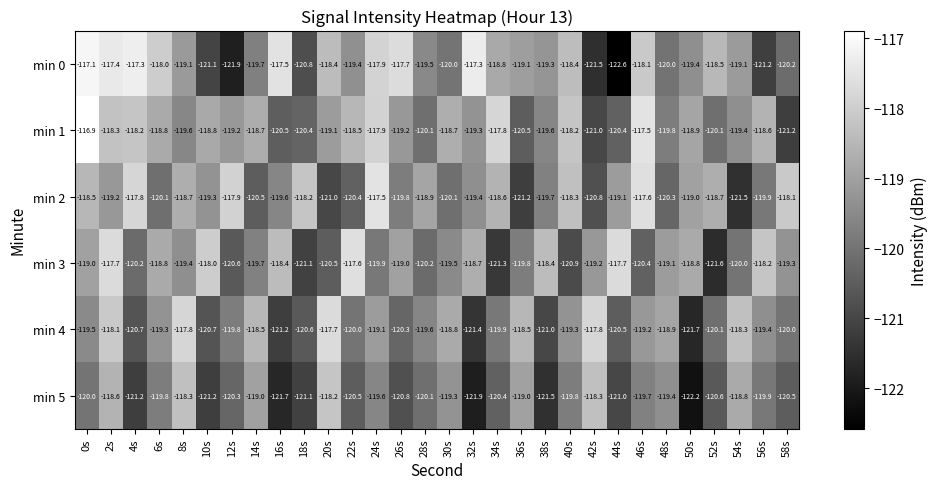

How many categories are shown in the chart?

30